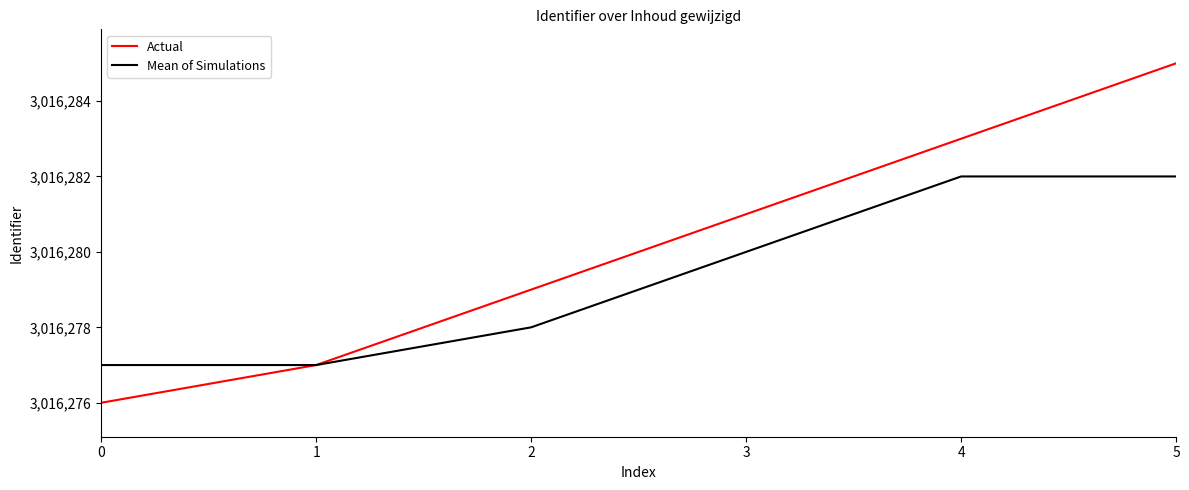

Which label corresponds to the largest value in the chart?

5